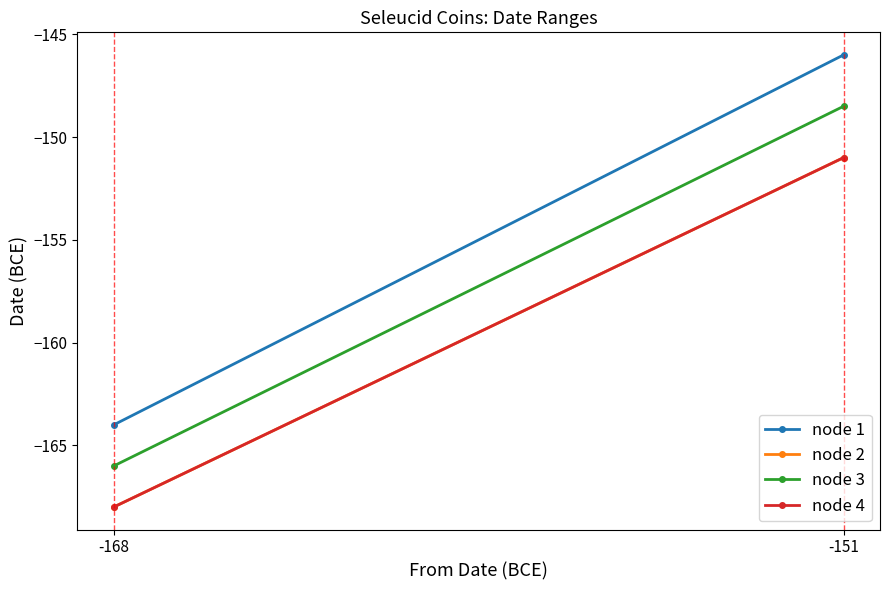

What is the smallest value displayed?

-168.0